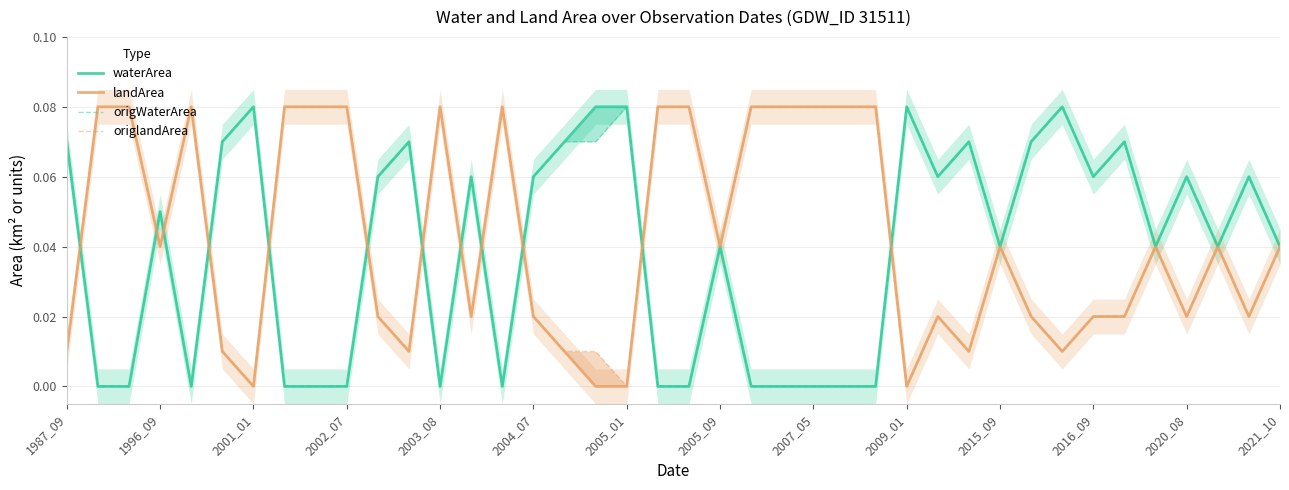

Reading left to right, what are all the values shown in this chart?

waterArea: 0.1	0.0	0.0	0.1	0.0	0.1	0.1	0.0	0.0	0.0	0.1	0.1	0.0	0.1	0.0	0.1	0.1	0.1	0.1	0.0	0.0	0.0	0.0	0.0	0.0	0.0	0.0	0.1	0.1	0.1	0.0	0.1	0.1	0.1	0.1	0.0	0.1	0.0	0.1	0.0
landArea: 0.0	0.1	0.1	0.0	0.1	0.0	0.0	0.1	0.1	0.1	0.0	0.0	0.1	0.0	0.1	0.0	0.0	0.0	0.0	0.1	0.1	0.0	0.1	0.1	0.1	0.1	0.1	0.0	0.0	0.0	0.0	0.0	0.0	0.0	0.0	0.0	0.0	0.0	0.0	0.0
origWaterArea: 0.1	0.0	0.0	0.1	0.0	0.1	0.1	0.0	0.0	0.0	0.1	0.1	0.0	0.1	0.0	0.1	0.1	0.1	0.1	0.0	0.0	0.0	0.0	0.0	0.0	0.0	0.0	0.1	0.1	0.1	0.0	0.1	0.1	0.1	0.1	0.0	0.1	0.0	0.1	0.0
origlandArea: 0.0	0.1	0.1	0.0	0.1	0.0	0.0	0.1	0.1	0.1	0.0	0.0	0.1	0.0	0.1	0.0	0.0	0.0	0.0	0.1	0.1	0.0	0.1	0.1	0.1	0.1	0.1	0.0	0.0	0.0	0.0	0.0	0.0	0.0	0.0	0.0	0.0	0.0	0.0	0.0